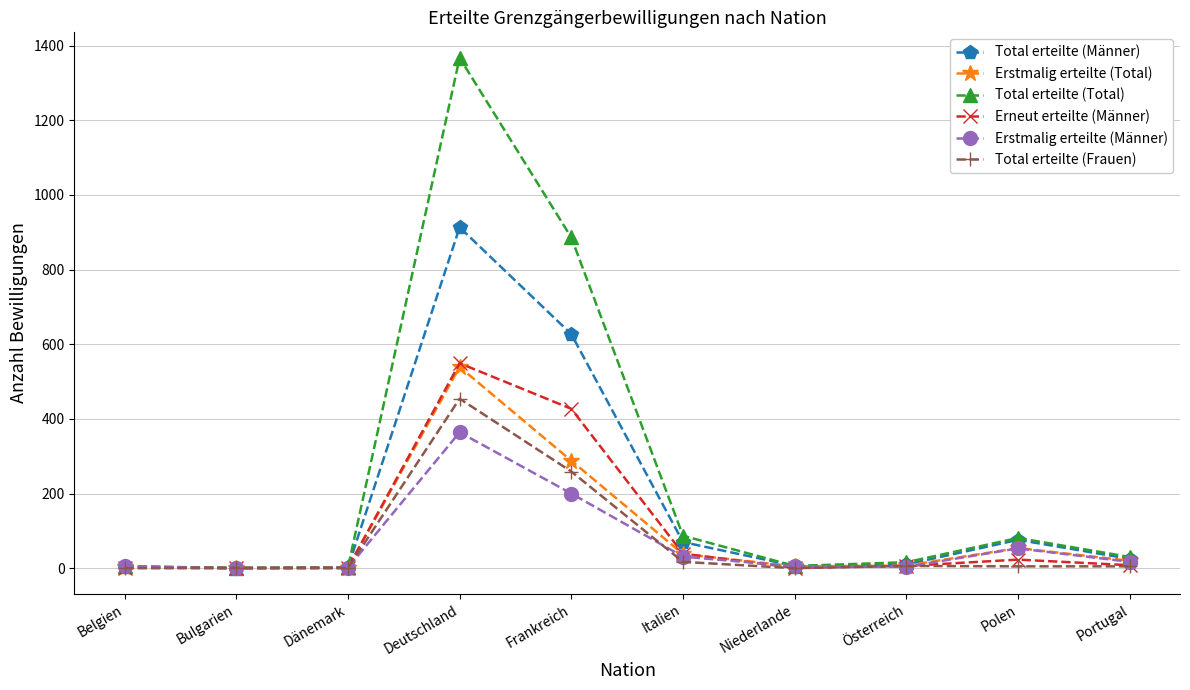

Where does the Total erteilte (Total) series first go above 30?

Deutschland